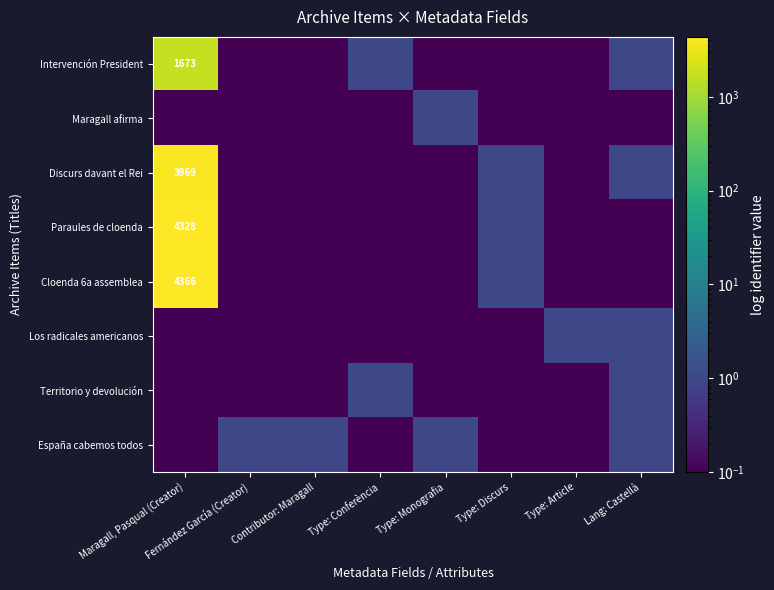

At how many categories does at least one series exceed 851?

1